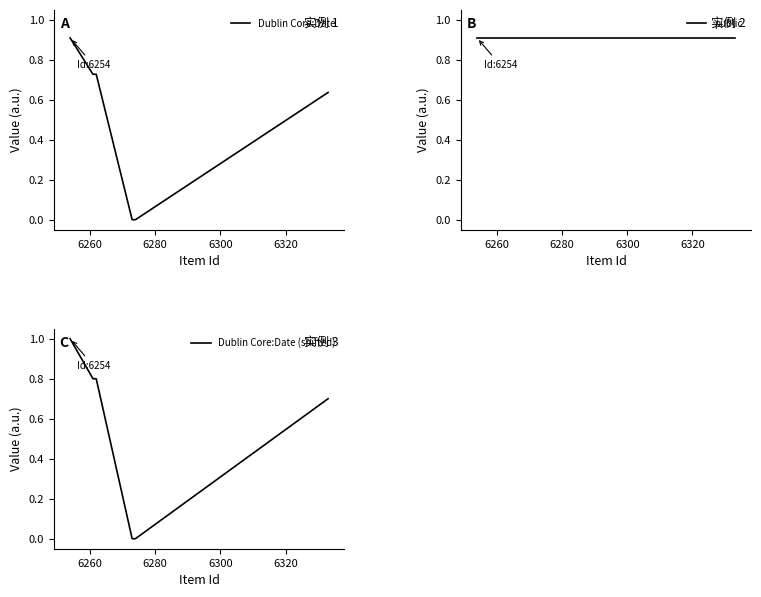

Reading right to left, list all the values displayed in this chart.

Dublin Core:Date: 0.6	0.0	0.0	0.7	0.7	0.9
public: 0.9	0.9	0.9	0.9	0.9	0.9
Dublin Core:Date (shifted): 0.7	0.0	0.0	0.8	0.8	1.0